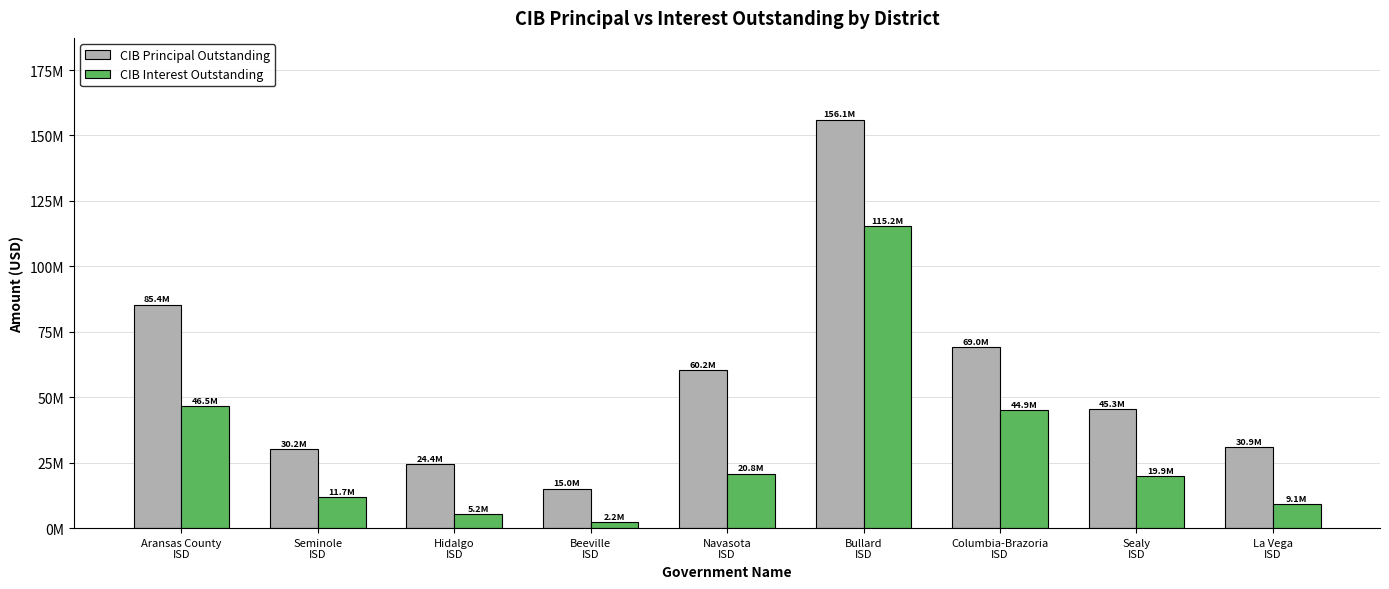

What is the sum of all CIB Interest Outstanding values?

275596754.6